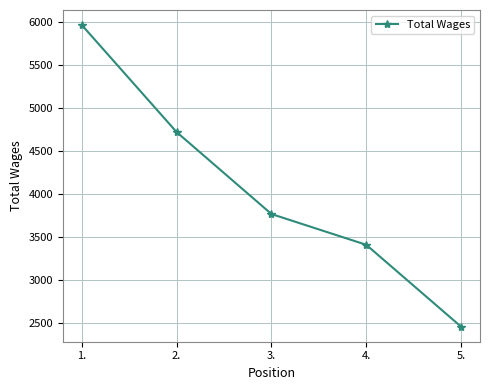

Reading right to left, list all the values displayed in this chart.

2457	3409	3767	4720	5965